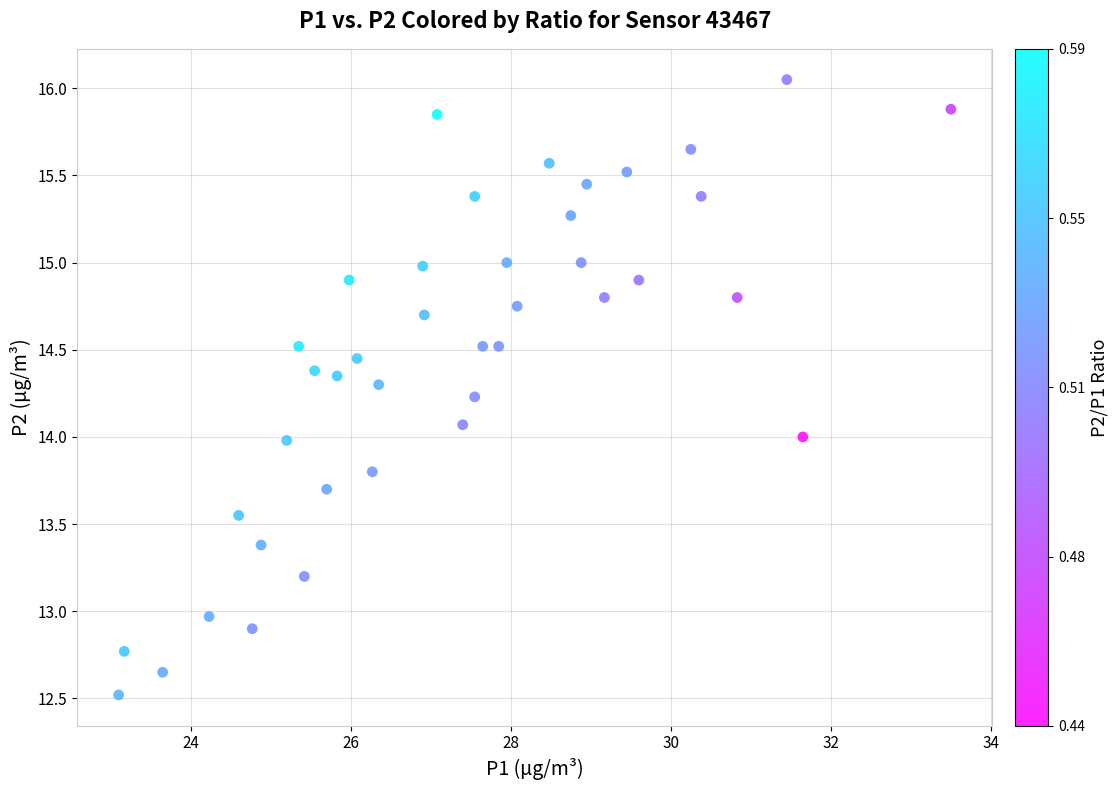

What is the range of Y values (max minus min)?

3.5